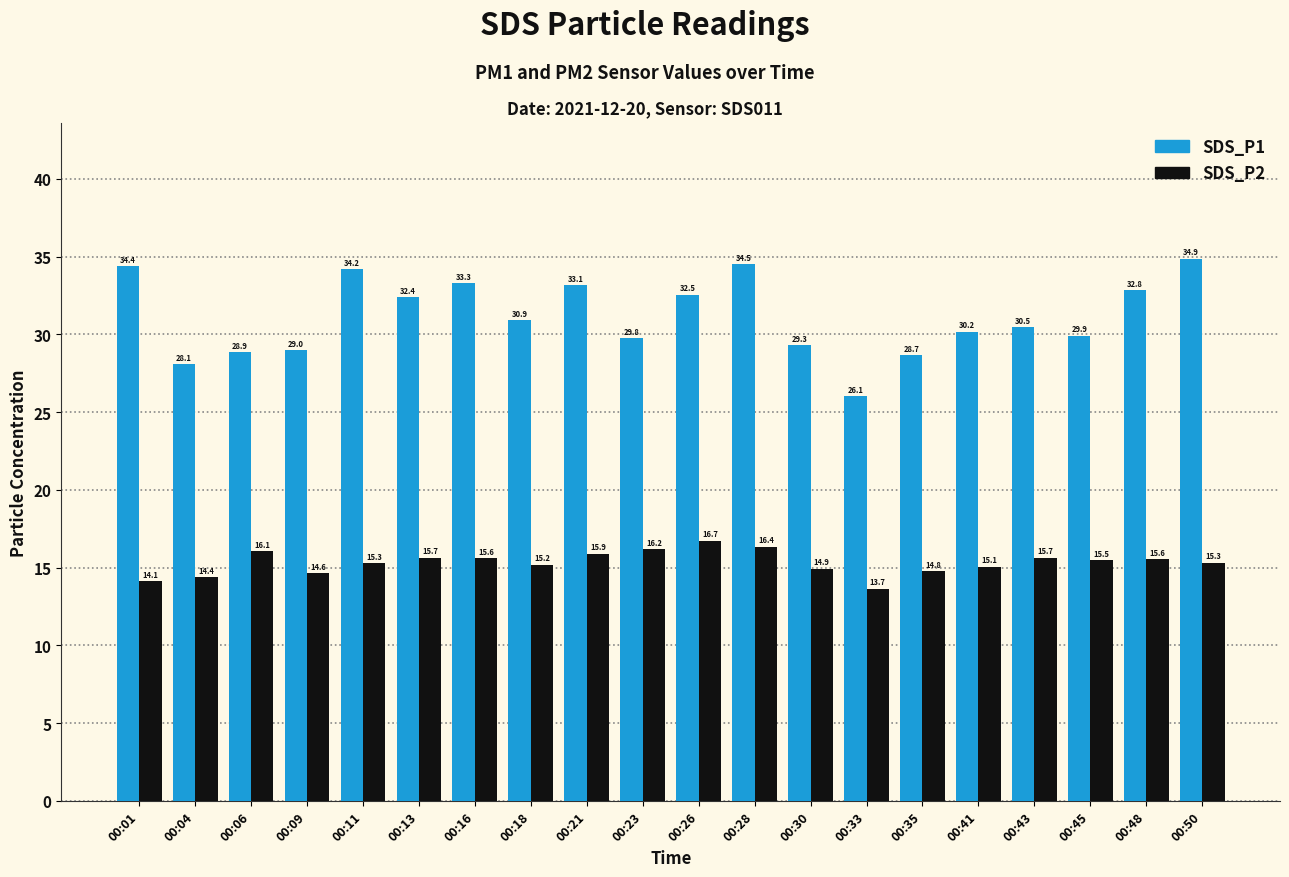

The SDS_P1 series shows 43.5 at 00:35. True or false?

False